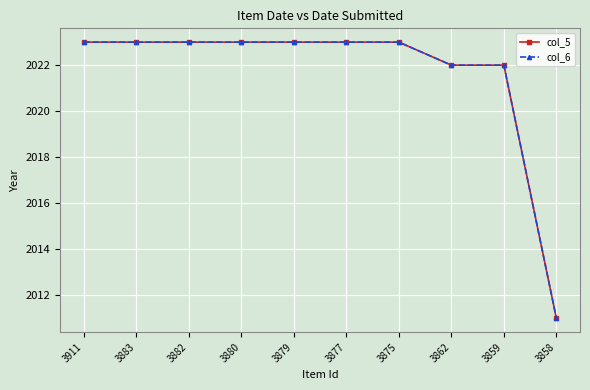

At which category is the sum across all series the highest?

3911